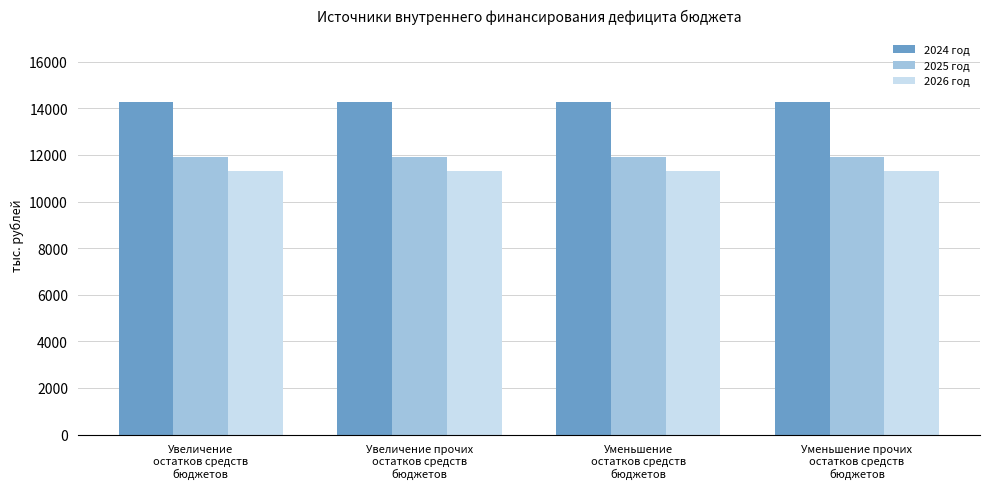

At how many categories does at least one series exceed 12031?

4